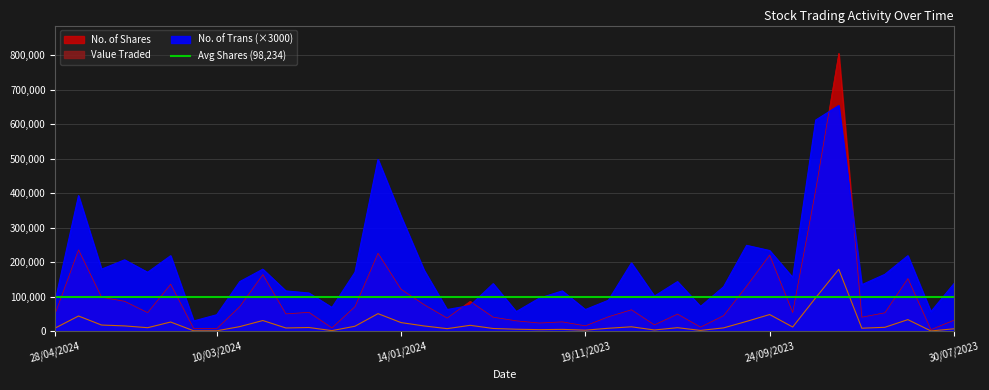

Rank the series at 26/11/2023 from highest to lowest value.

No. of Trans, No. of Shares, Value Traded